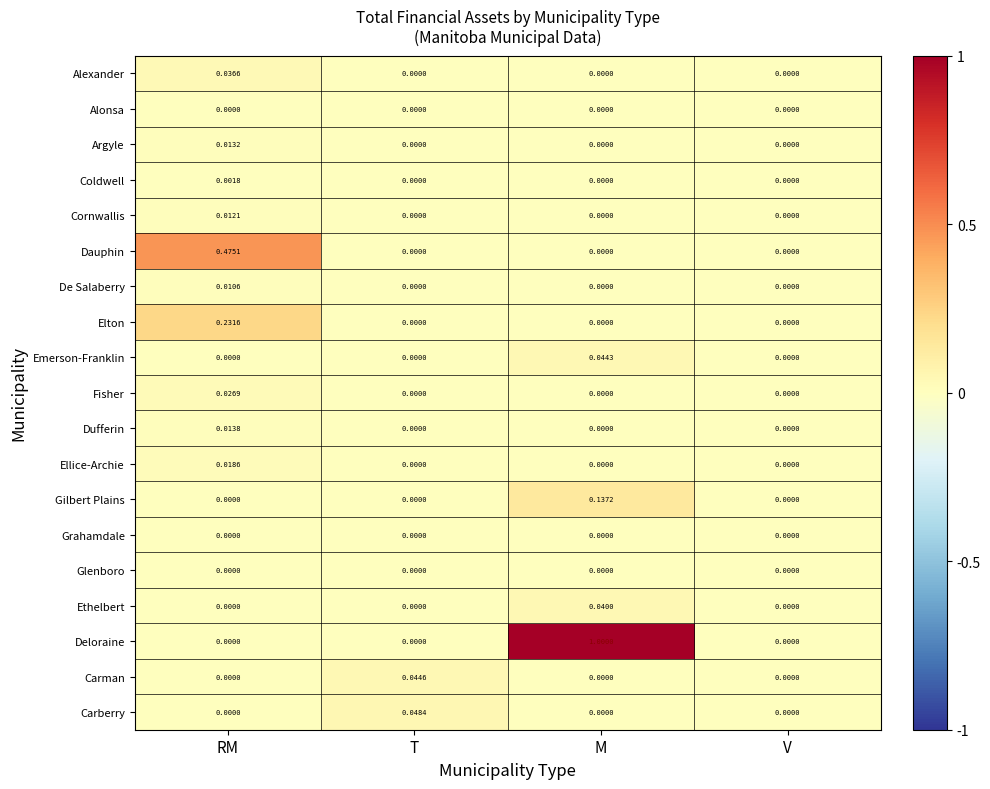

What is the spread (max minus min) of values at M?

1.0